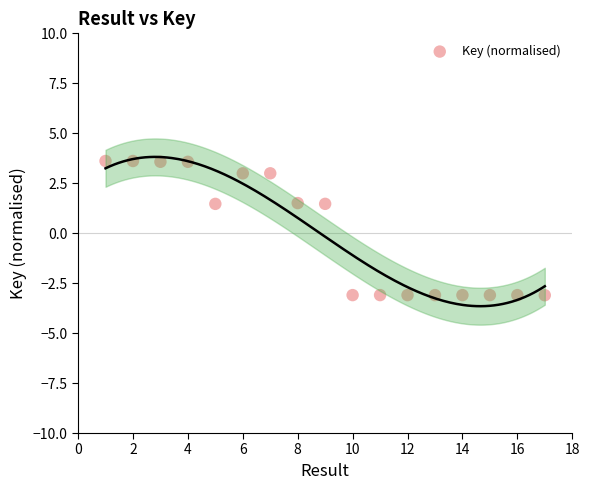

How many points are shown in the scatter plot?

17